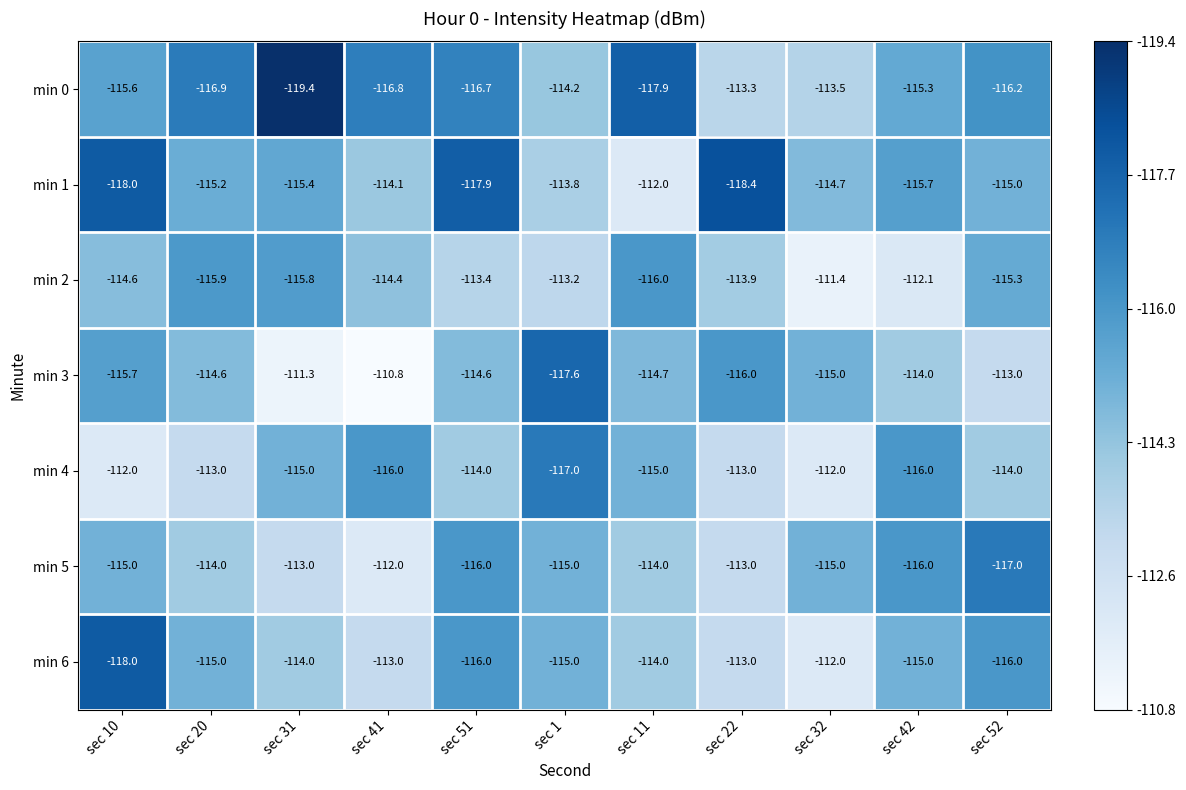

At which category is the sum across all series the highest?

sec 32